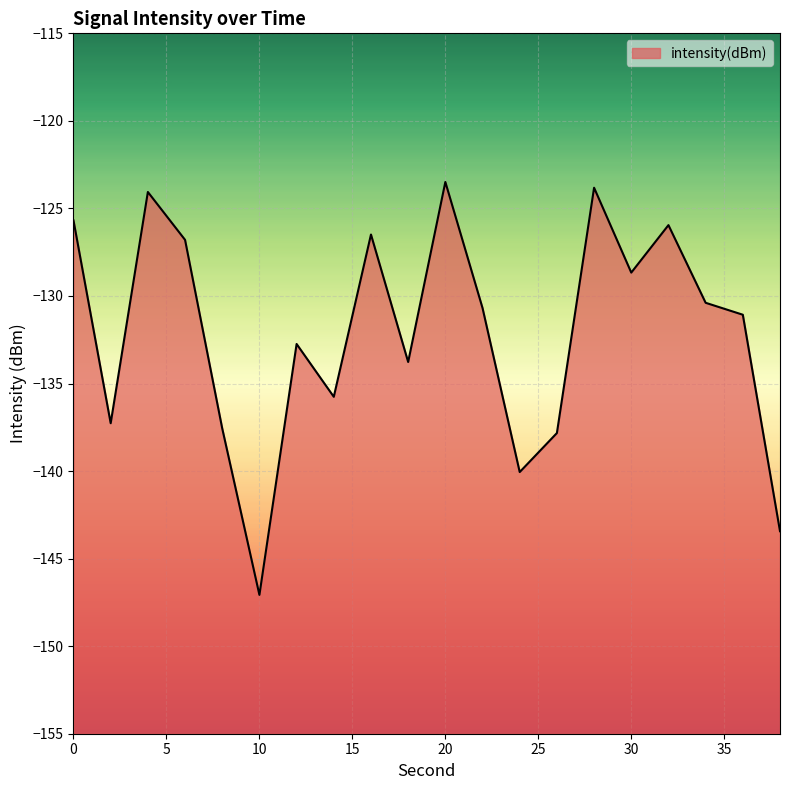

Which has a higher value, 14 or 22?

22